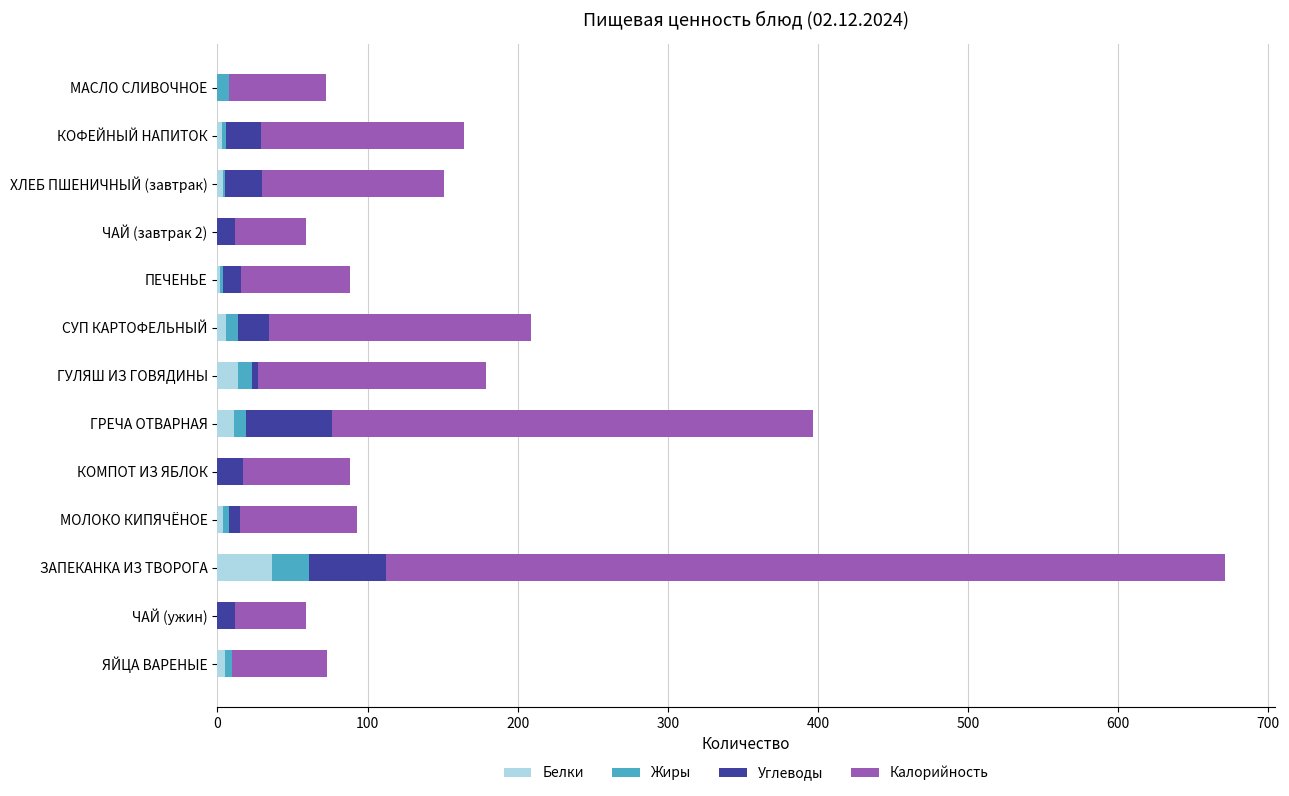

At which category is the sum across all series the highest?

ЗАПЕКАНКА ИЗ ТВОРОГА